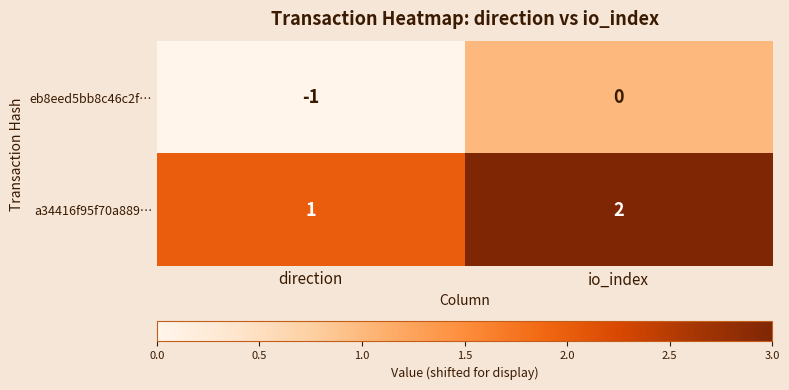

Reading left to right, list all the values displayed in this chart.

eb8eed5bb8c46c2f…: direction=-1	io_index=0
a34416f95f70a889…: direction=1	io_index=2